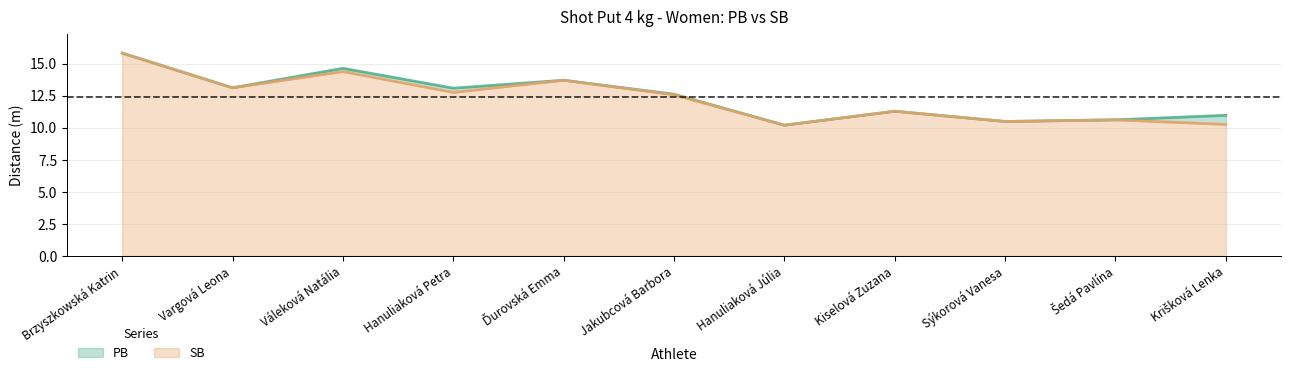

Which series has the largest total across all categories?

PB